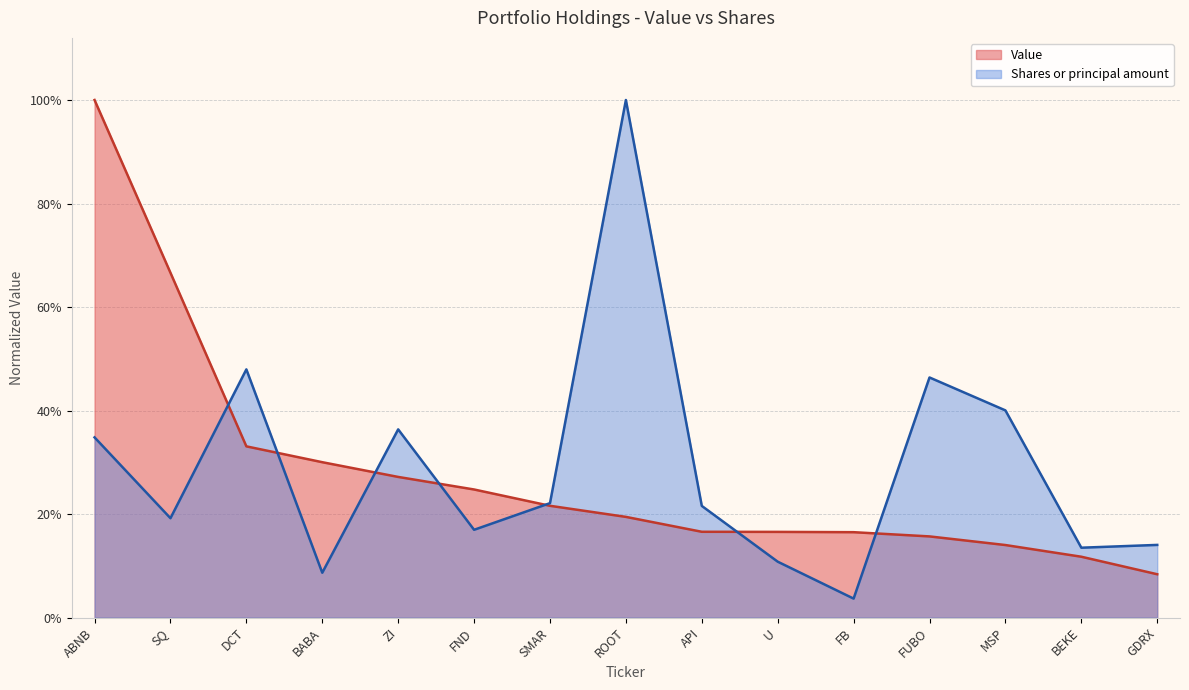

The value of Shares or principal amount at FUBO is 0.5. True or false?

True